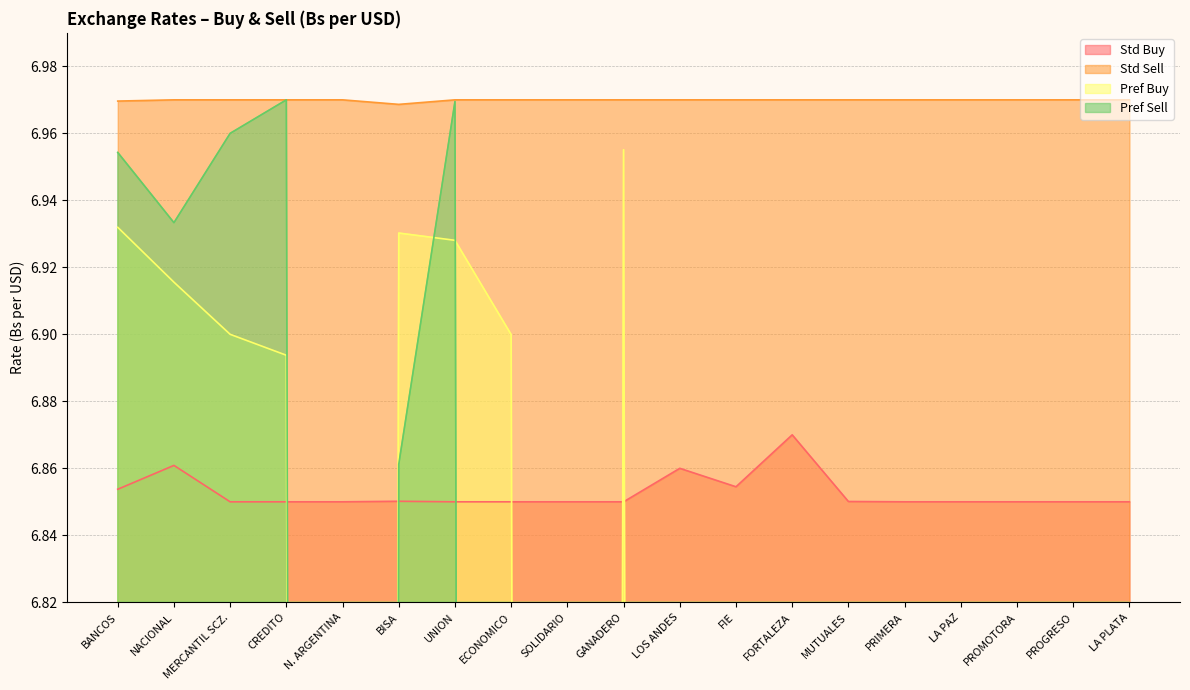

At LA PAZ, list the series in order from largest to smallest.

Std Sell, Std Buy, Pref Buy, Pref Sell